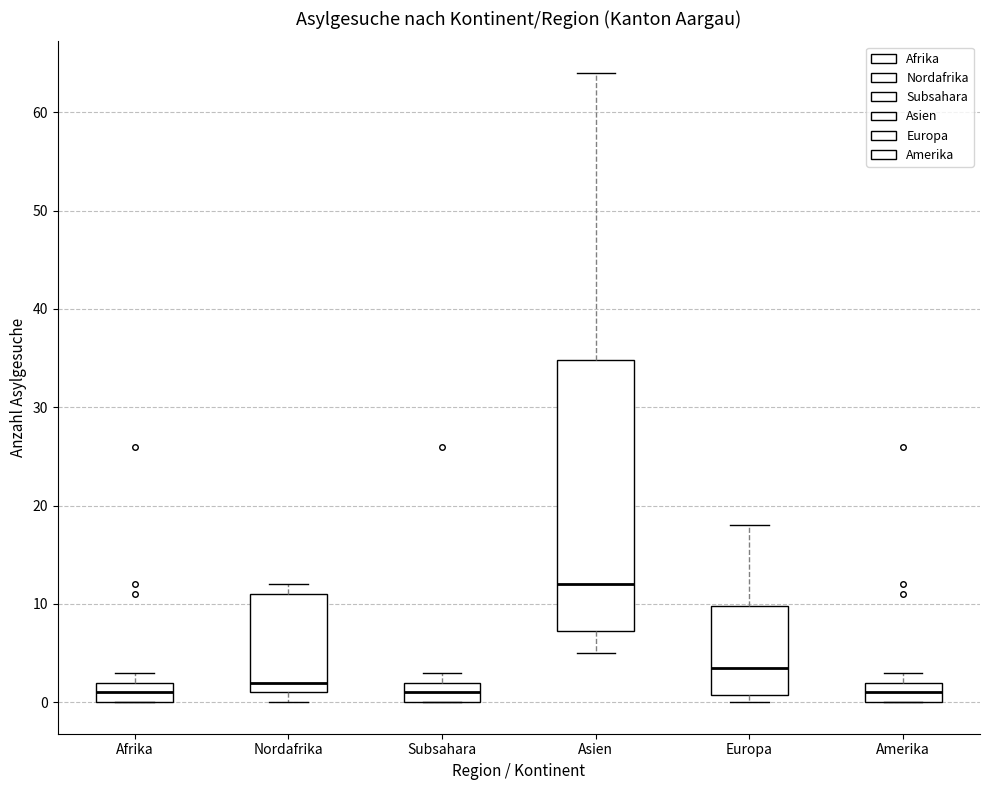

Where is the upper edge of the box for Subsahara on the y-axis? The values are not printed on the chart, so give them approximately, as read against the axis.

2